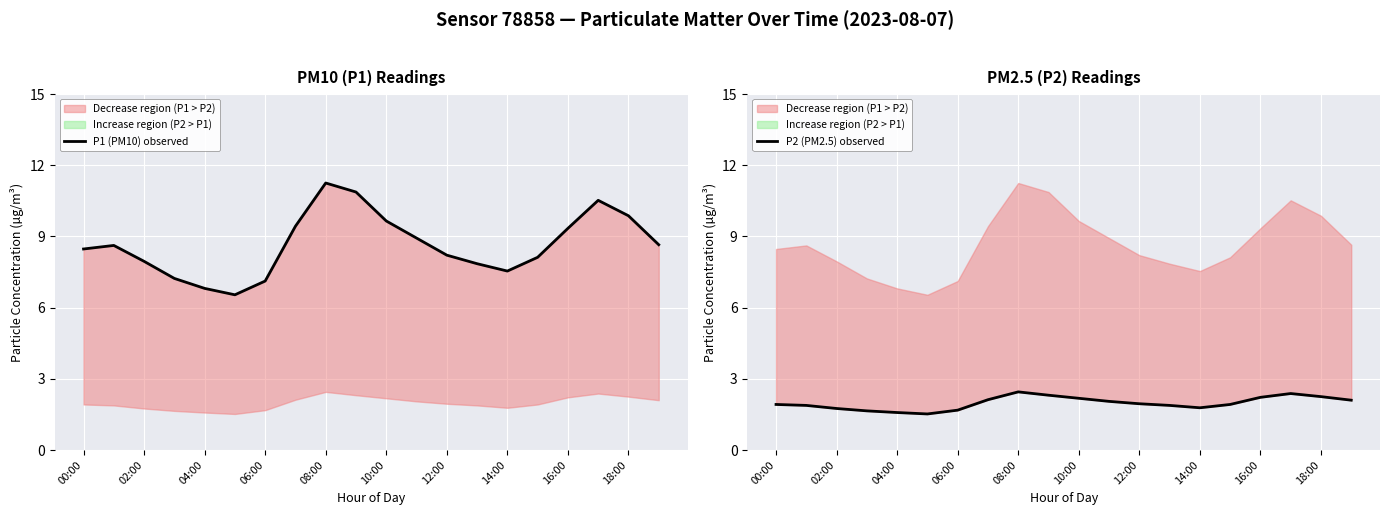

True or false: P1 (PM10) observed and P2 (PM2.5) observed intersect in this chart.

False